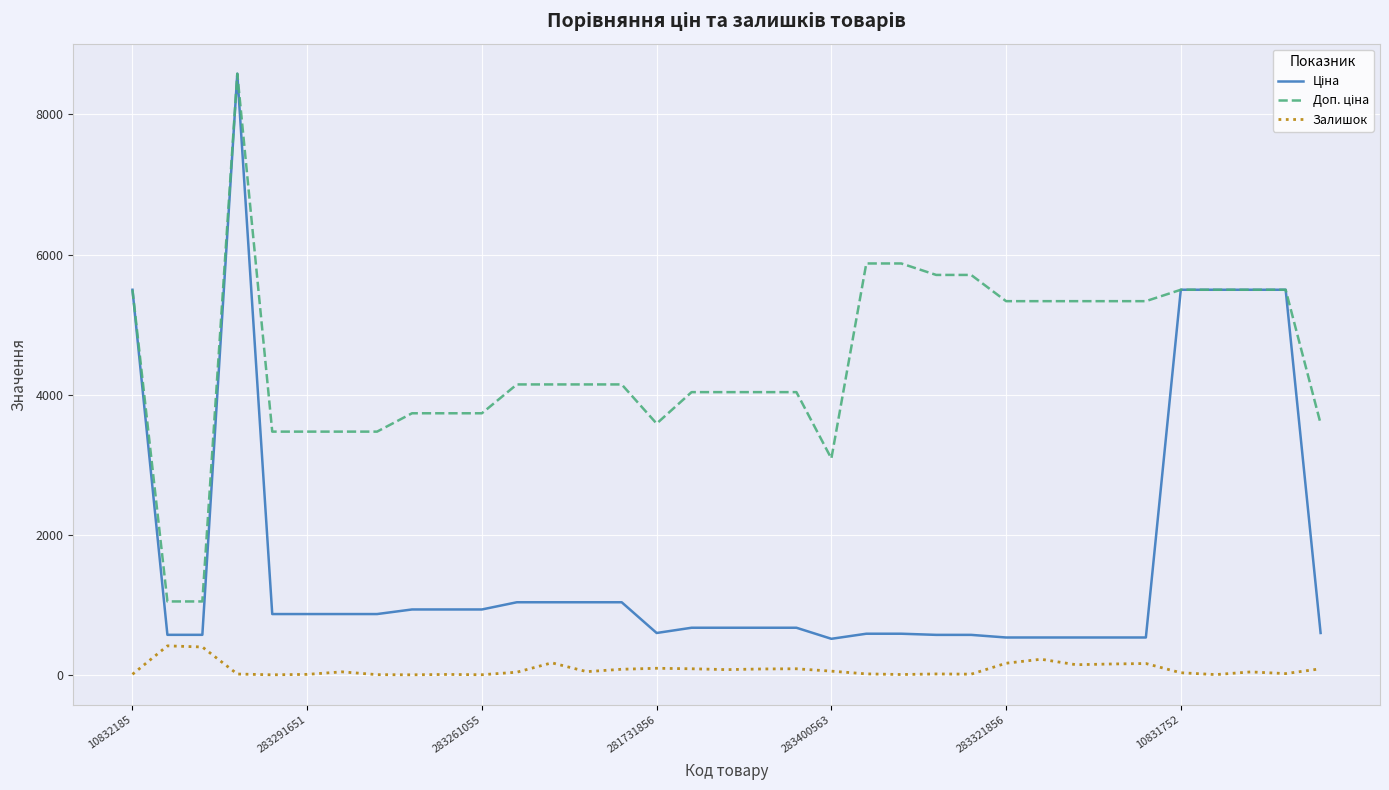

Does the chart have visible grid lines?

Yes